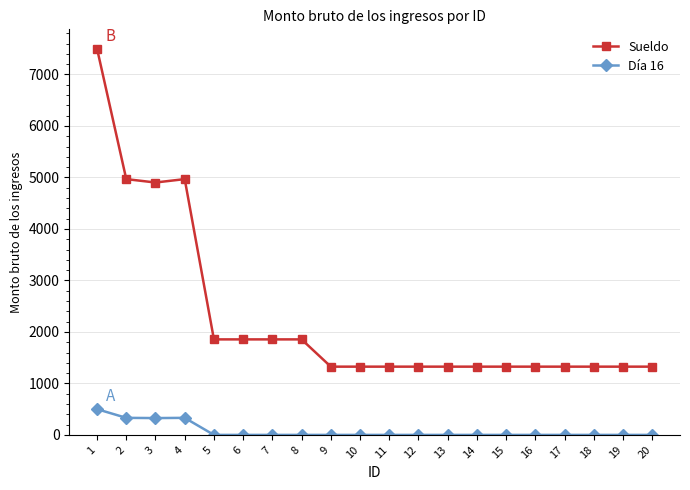

True or false: Sueldo and Día 16 cross at least once.

False